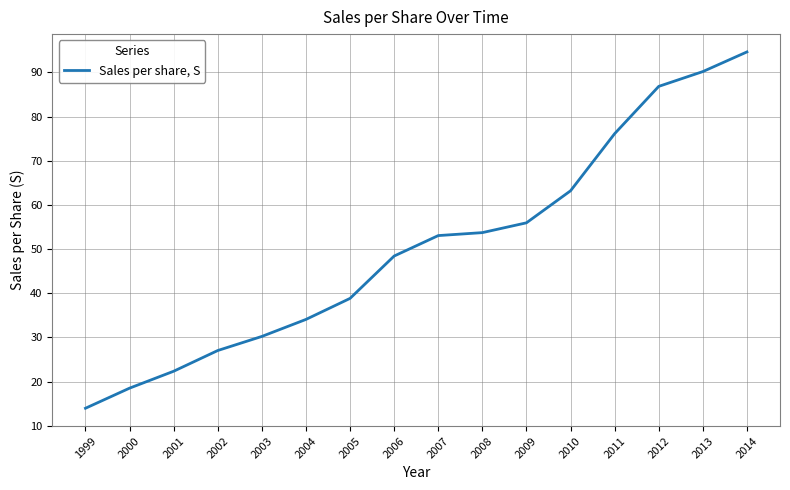

What is the change in value from 1999 to 2012?

+72.9